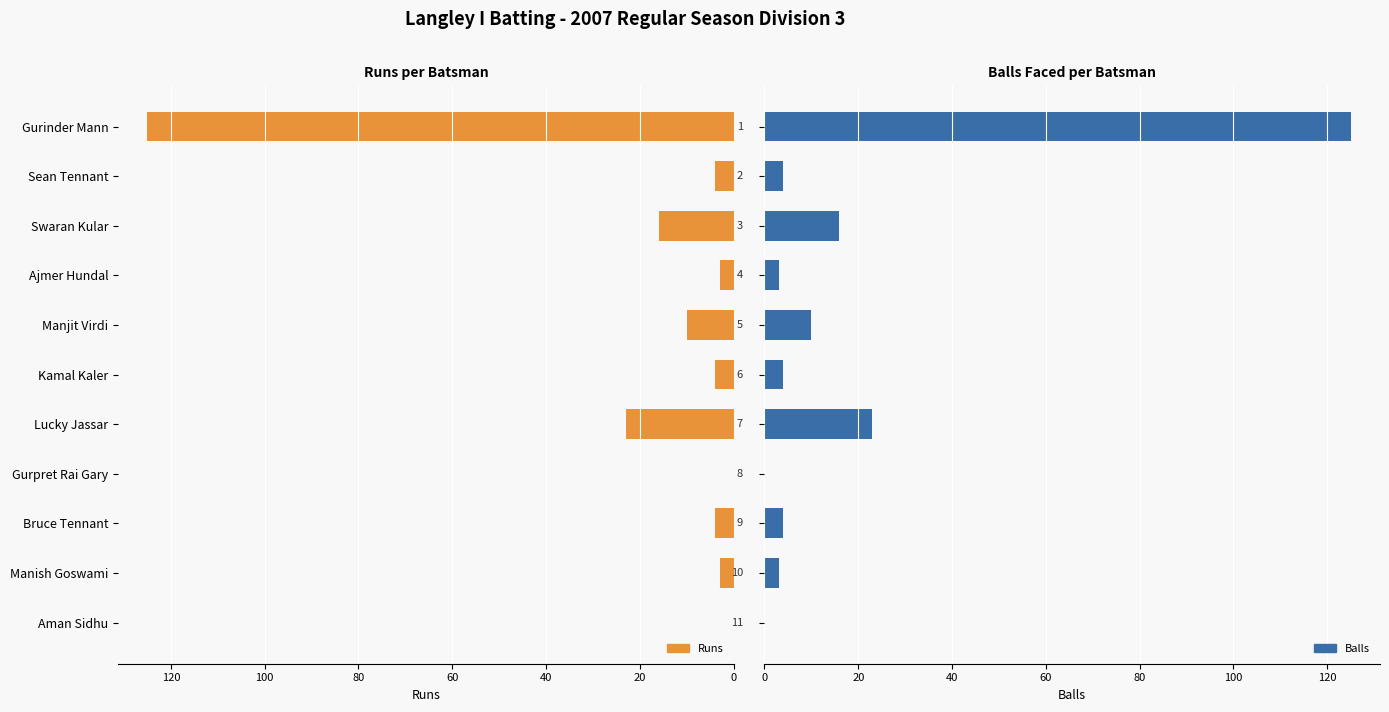

What is the maximum value for Balls?

125